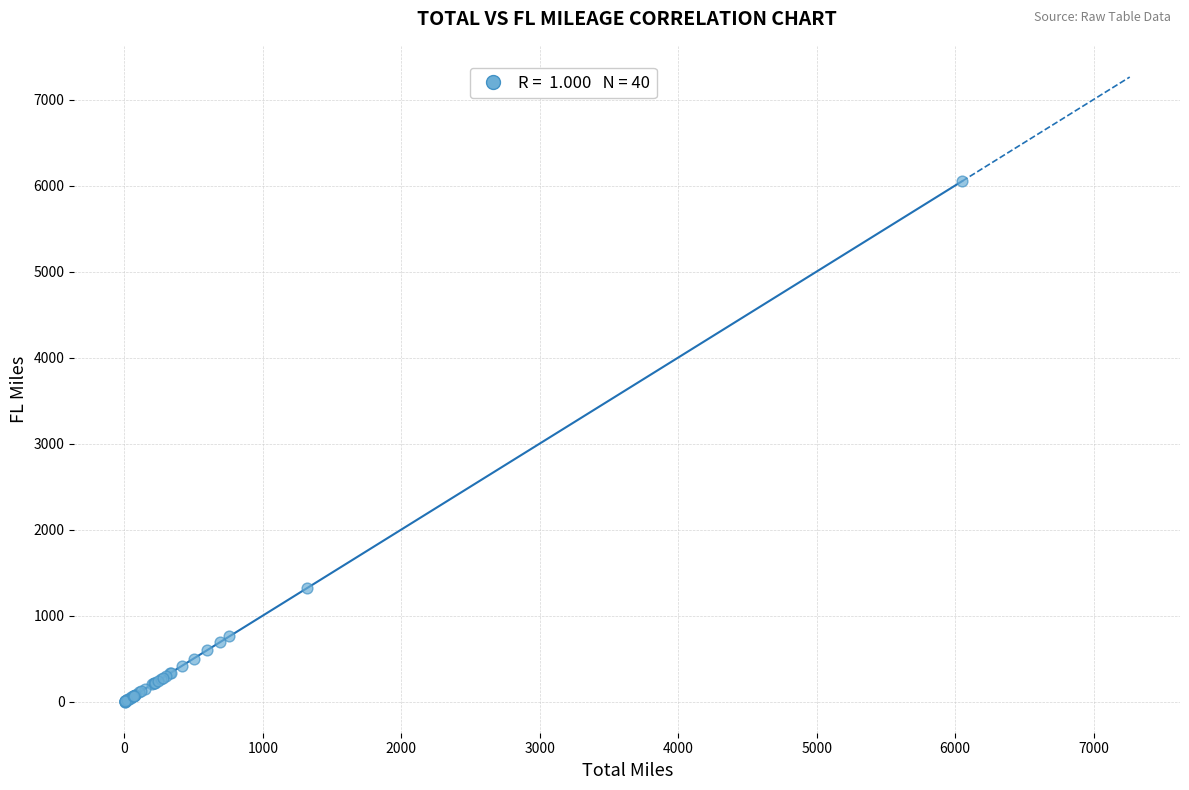

What Y value in the scatter plot is closest to 3026?

1316.7